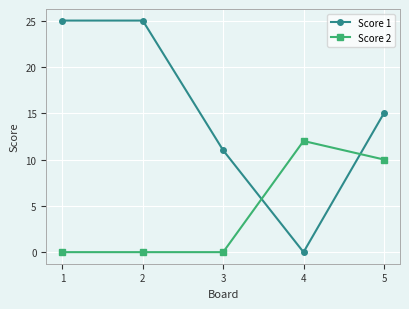

Which series has the widest spread of values?

Score 1